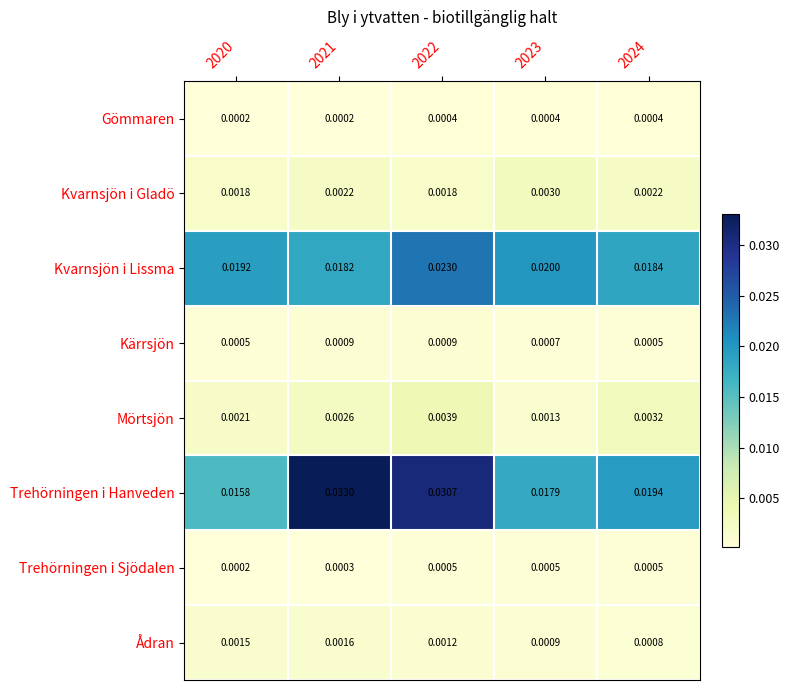

Which series has the largest range (max minus min)?

Trehörningen i Hanveden